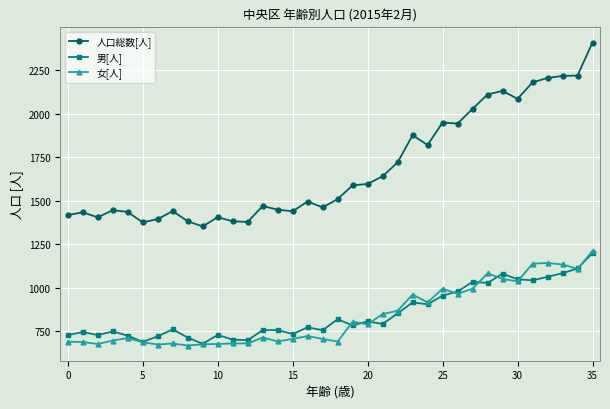

What is the highest value of the 人口総数[人] series?

2410